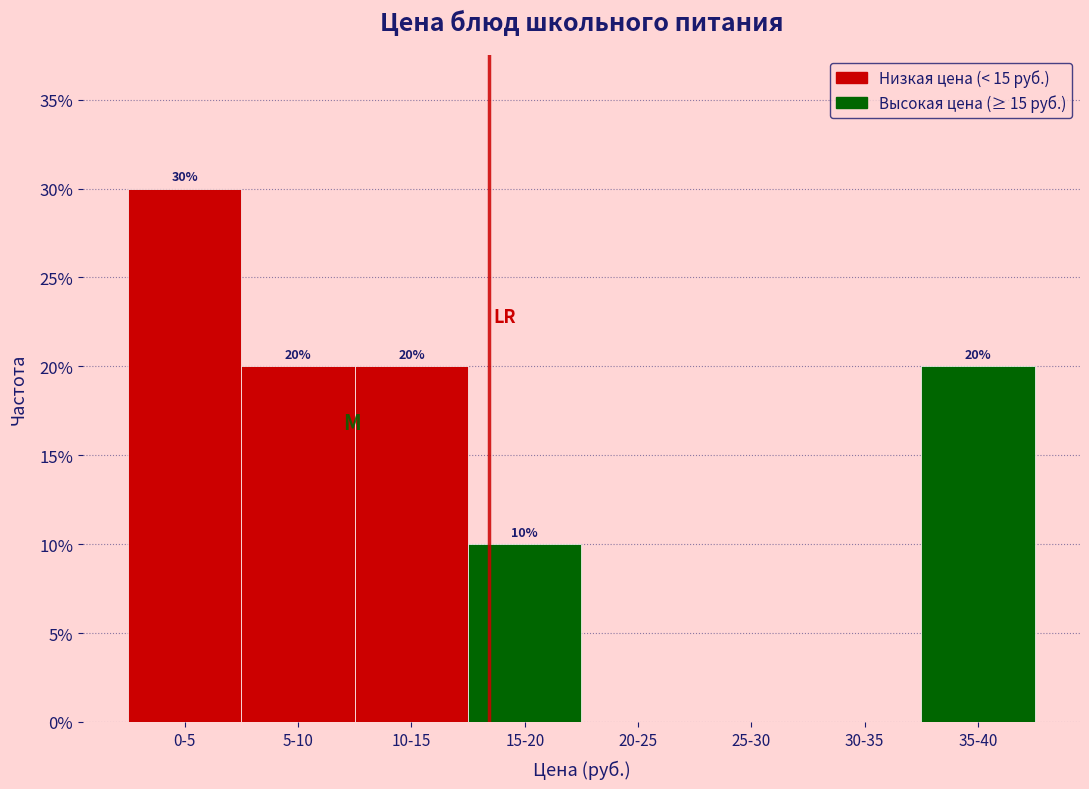

Reading left to right, transcribe all the data shown in this chart.

0-5=30	5-10=20	10-15=20	15-20=10	20-25=0	25-30=0	30-35=0	35-40=20